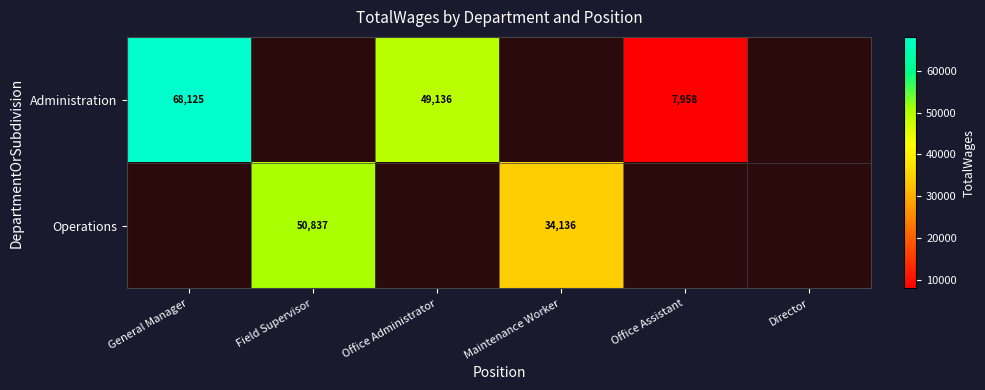

The value of Administration at Office Assistant is 7958. True or false?

True